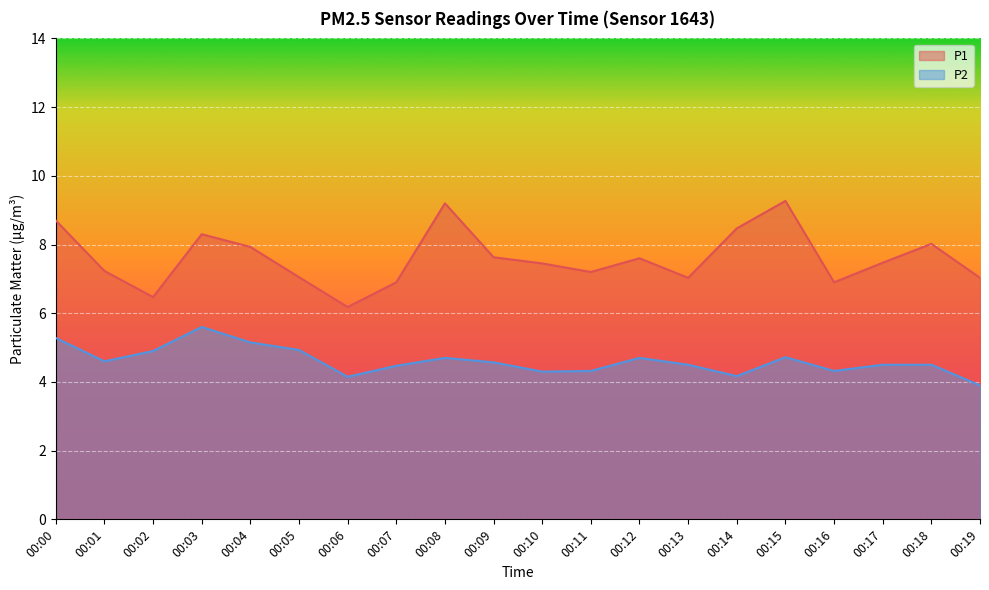

What is the total value across all series at 00:01?

11.8